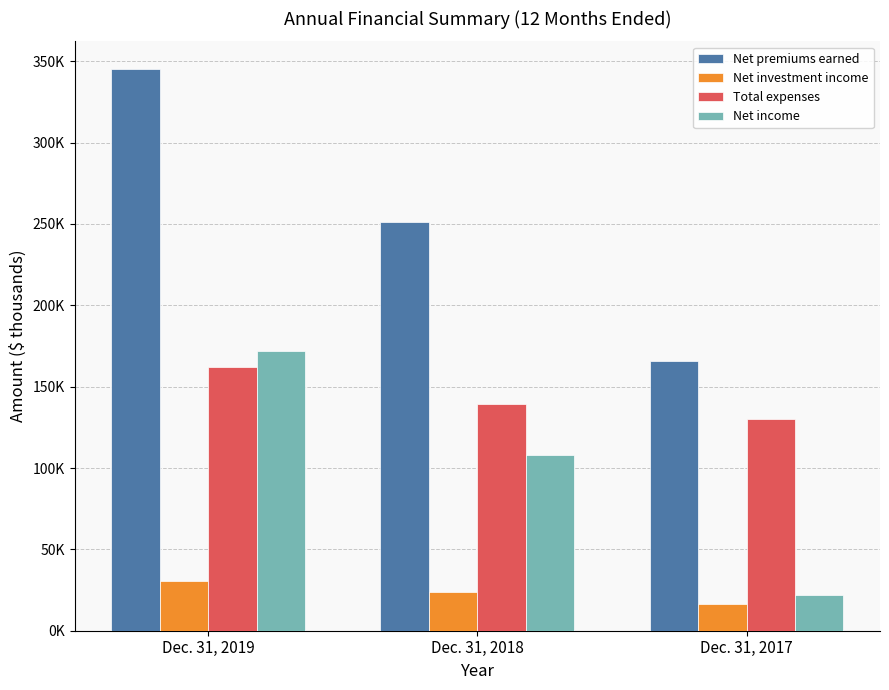

What are all the series names shown in the legend?

Net premiums earned, Net investment income, Total expenses, Net income